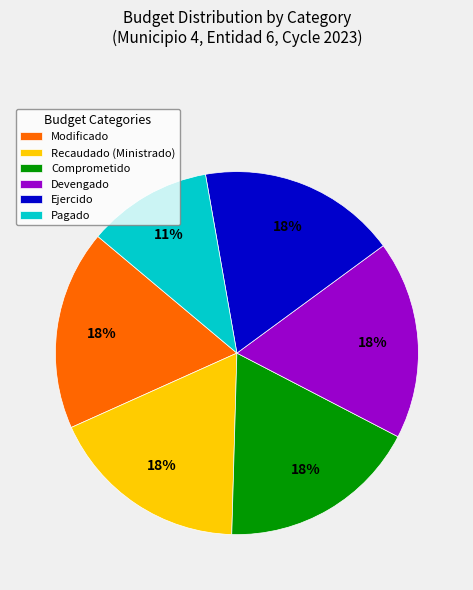

What is the ratio of the value at Ejercido to the value at Modificado?

1.0